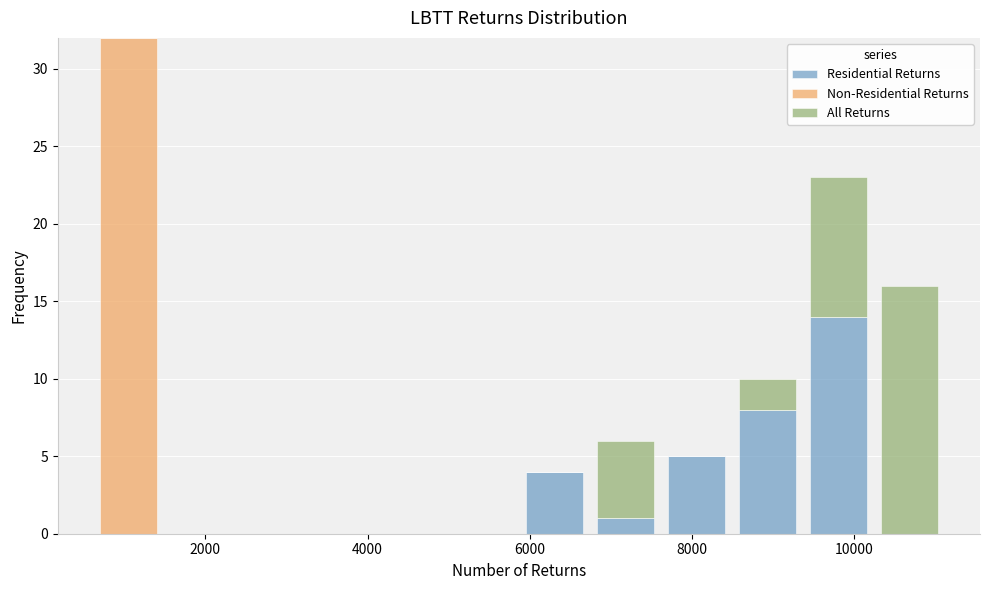

What is the total height of the stacked bar covering 5800 to 6800 on the x-axis? Neither the bar edges nor the heights are printed on the chart, so give them approximately, as read against the axes.

4